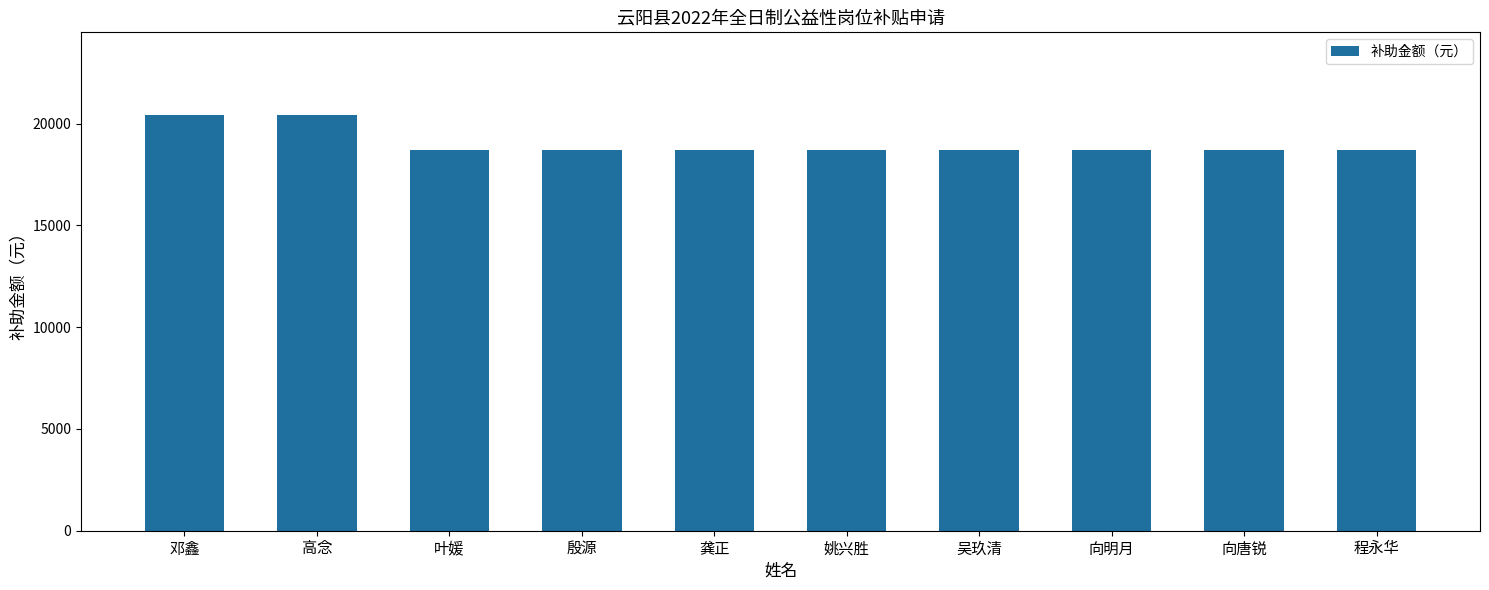

What is the difference between the maximum and second lowest values?

1700